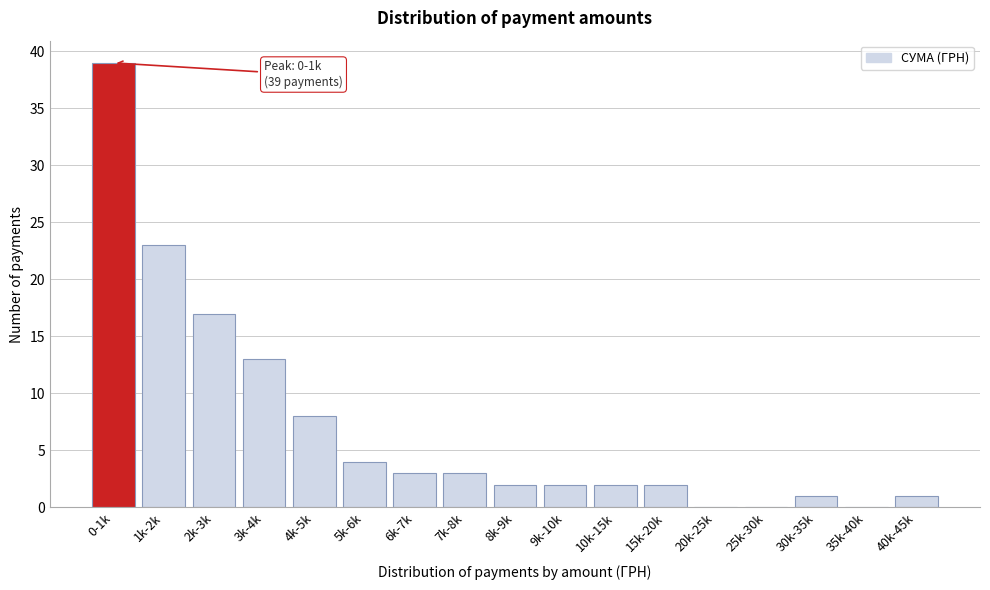

Reading right to left, what are all the values shown in this chart?

40k-45k=1	35k-40k=0	30k-35k=1	25k-30k=0	20k-25k=0	15k-20k=2	10k-15k=2	9k-10k=2	8k-9k=2	7k-8k=3	6k-7k=3	5k-6k=4	4k-5k=8	3k-4k=13	2k-3k=17	1k-2k=23	0-1k=39